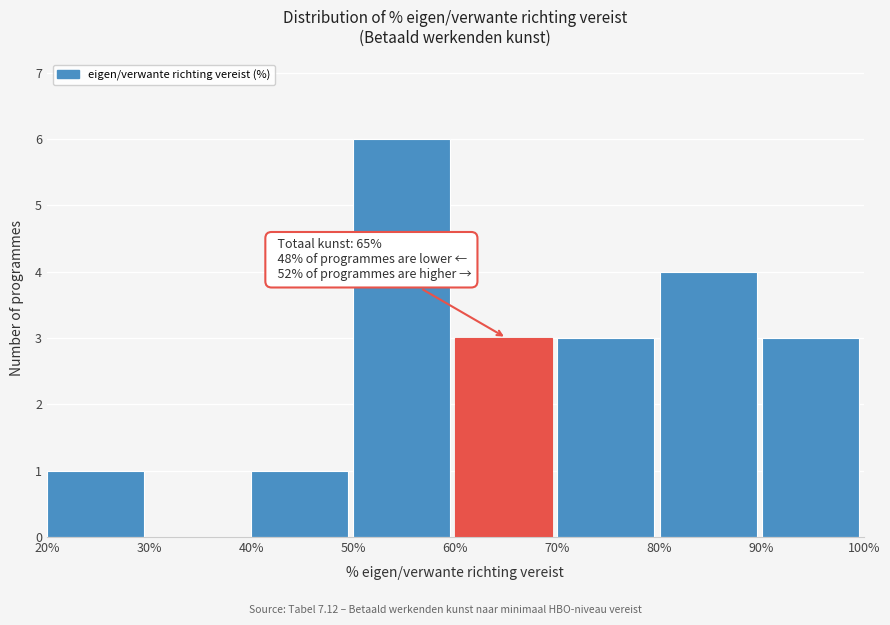

Which range on the x-axis has the tallest bar?

50% to 60%